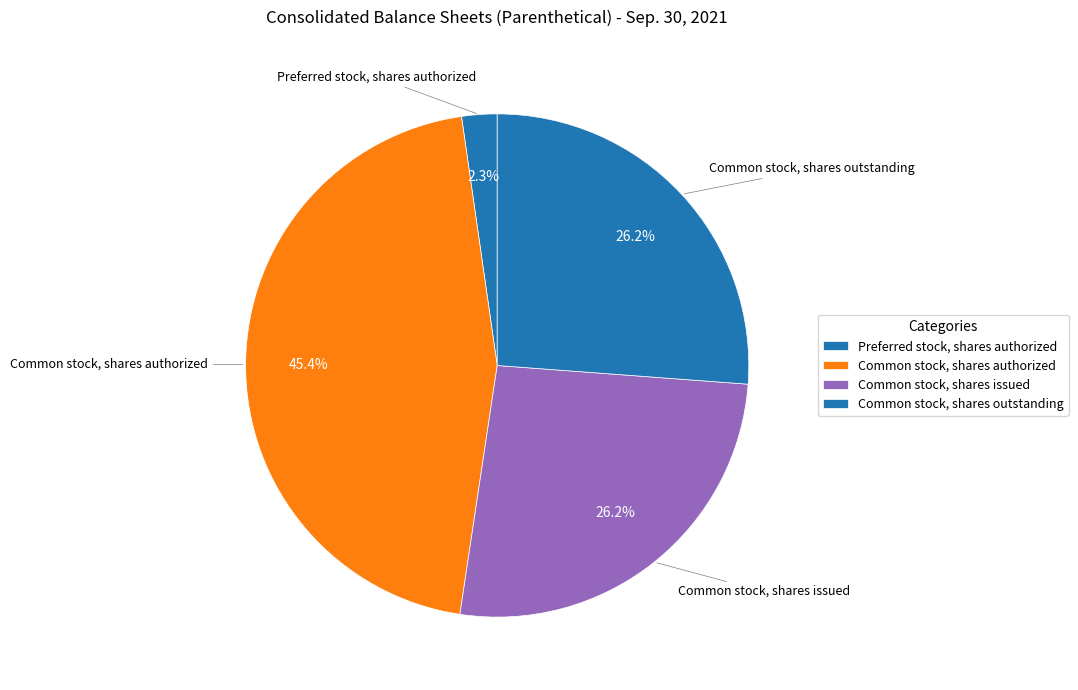

Count the number of slices in the pie.

4